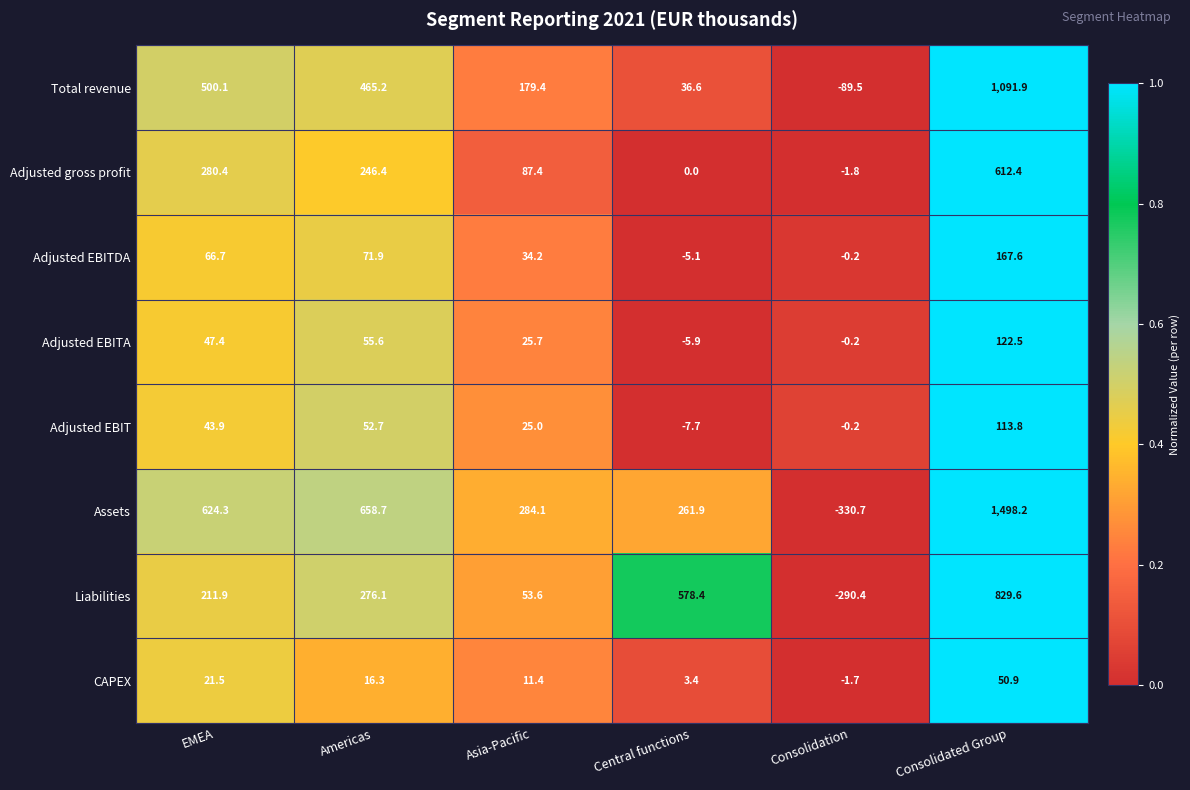

Count the number of categories in the chart.

6